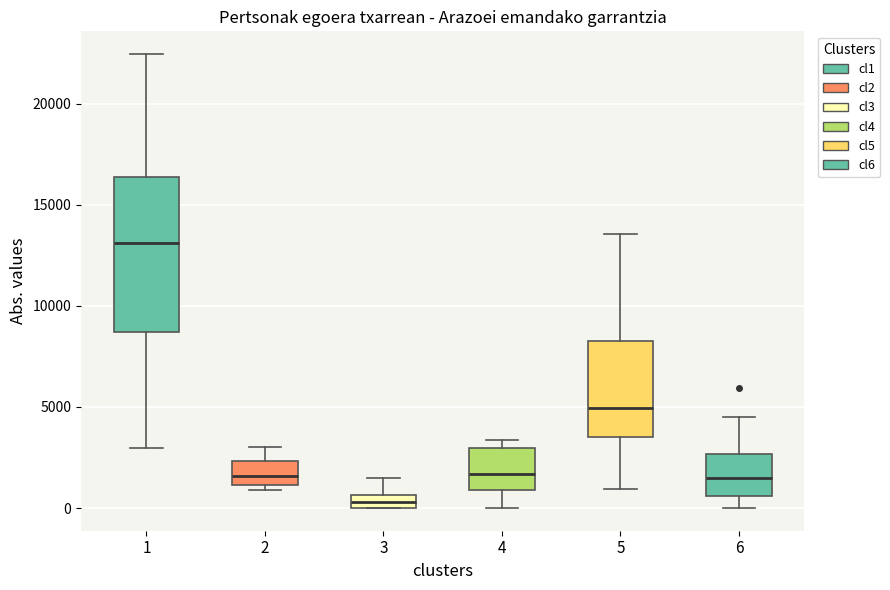

Where is the upper edge of the box at x = 3 on the y-axis? The values are not printed on the chart, so give them approximately, as read against the axis.

500